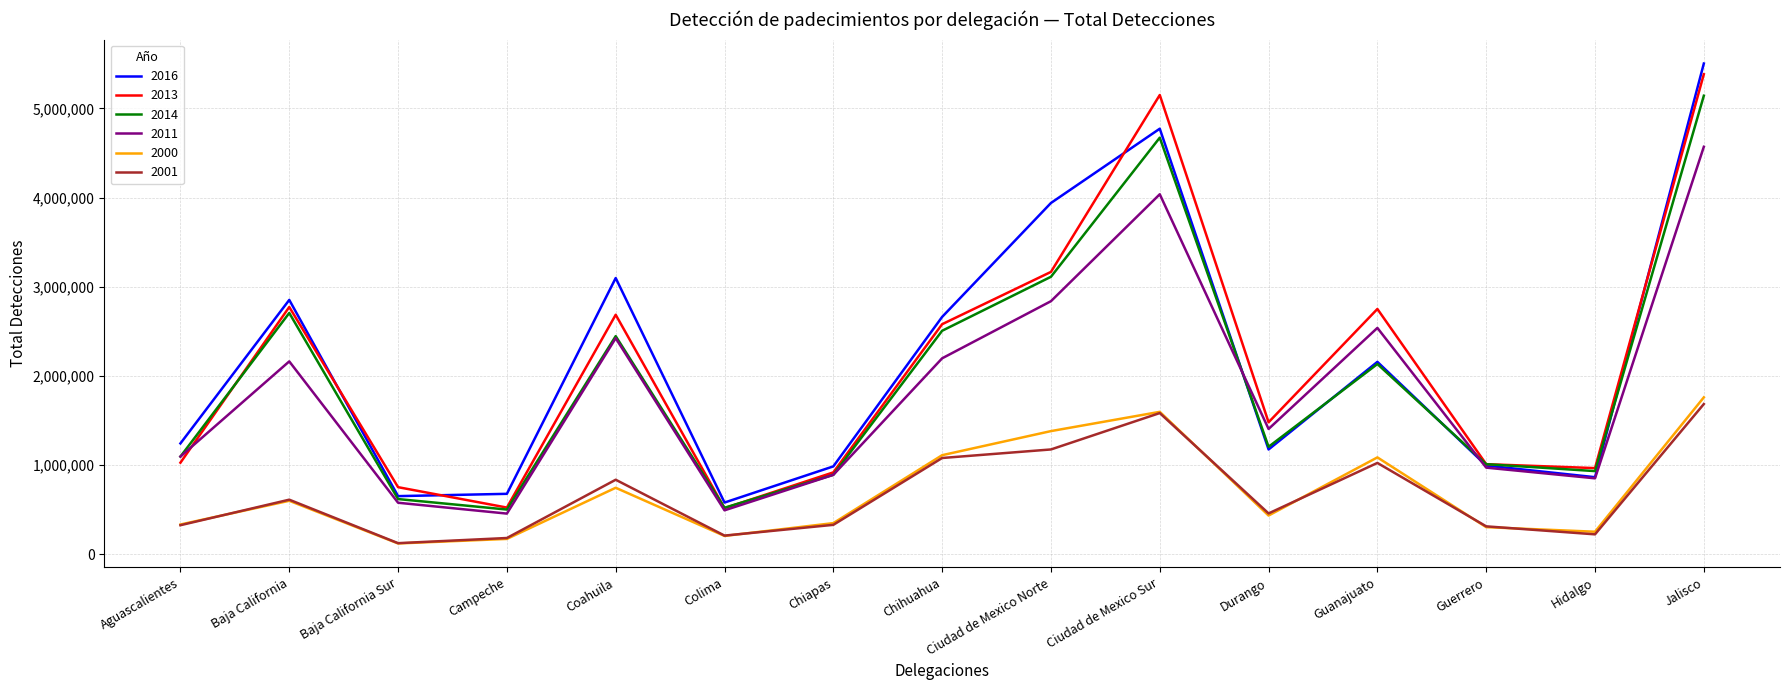

True or false: 2000 and 2013 cross at least once.

False